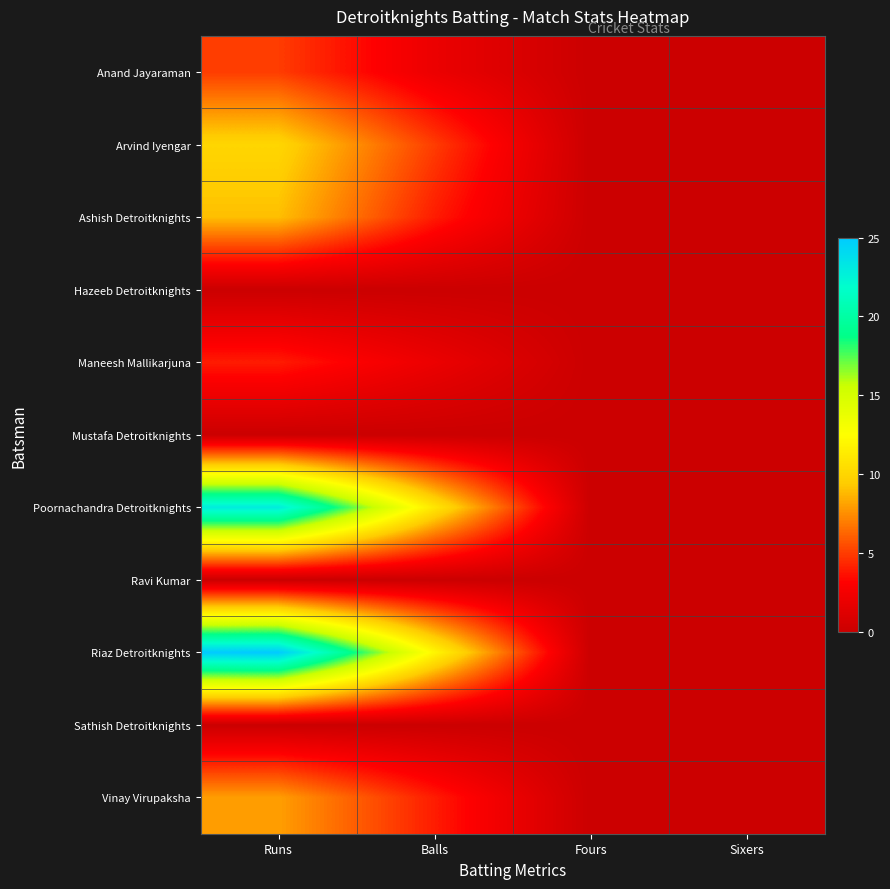

Which series has the largest range (max minus min)?

Riaz Detroitknights